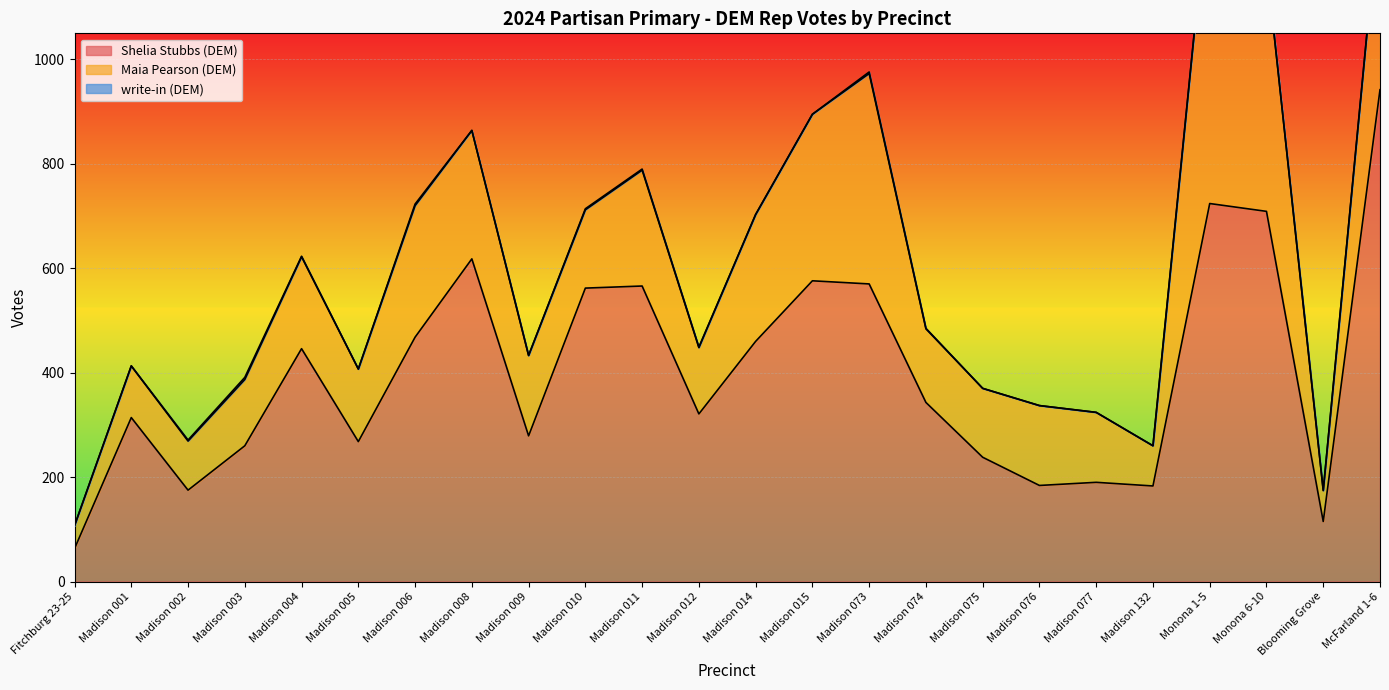

Which series has the largest total across all categories?

Shelia Stubbs (DEM)